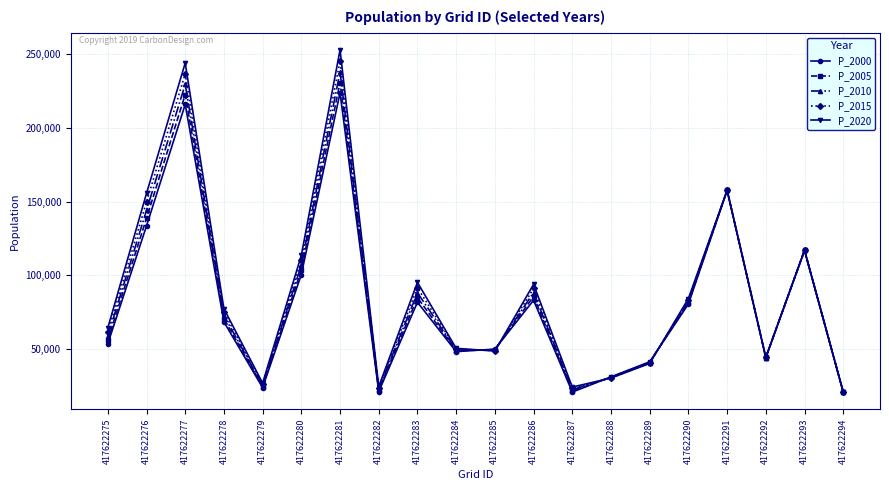

The P_2020 series shows 434921.3 at 417622281. True or false?

False